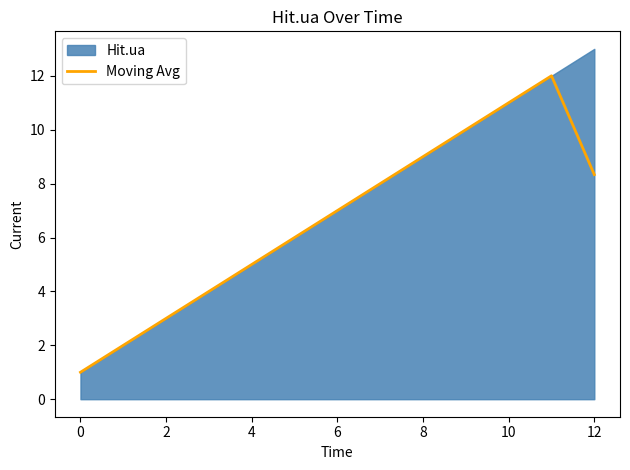

What is the lowest value of the Moving Avg series?

1.0